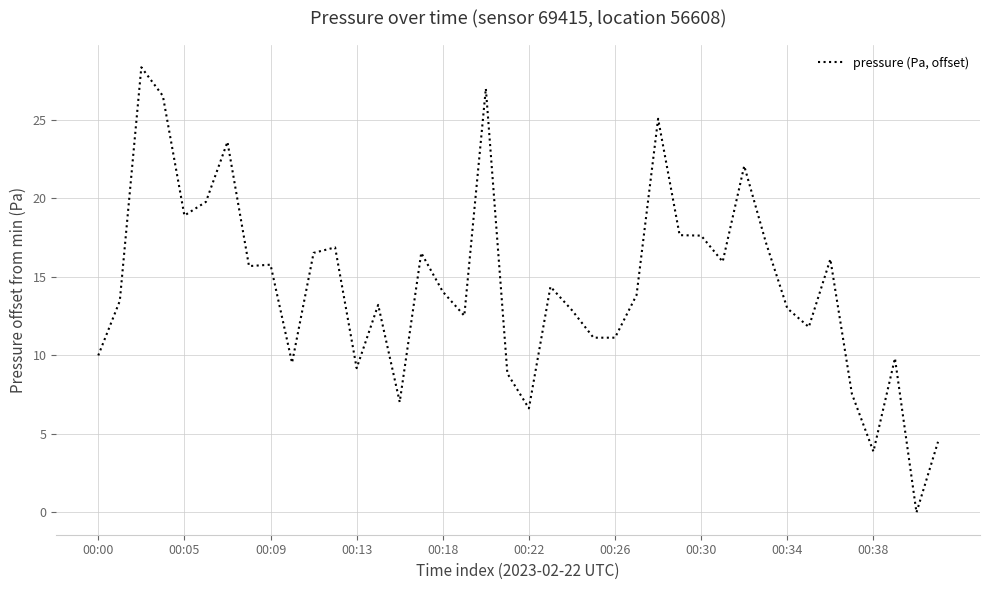

What is the maximum value shown in the chart?

28.4